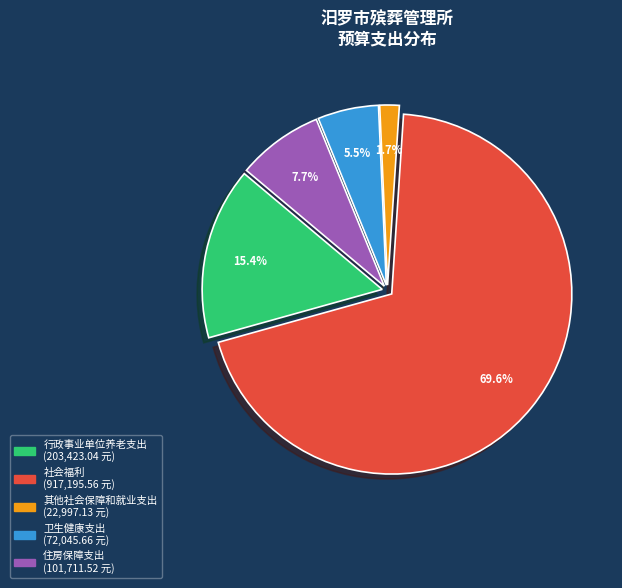

Between 住房保障支出 and 行政事业单位养老支出, which is larger?

行政事业单位养老支出